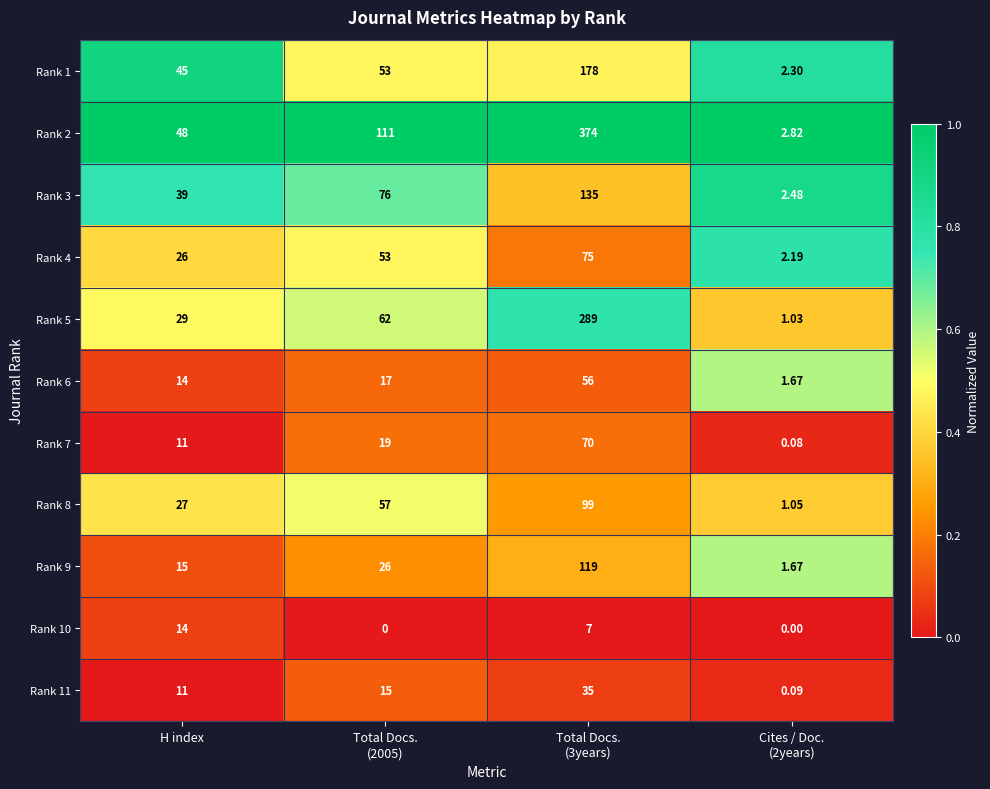

How many series are shown in this chart?

11